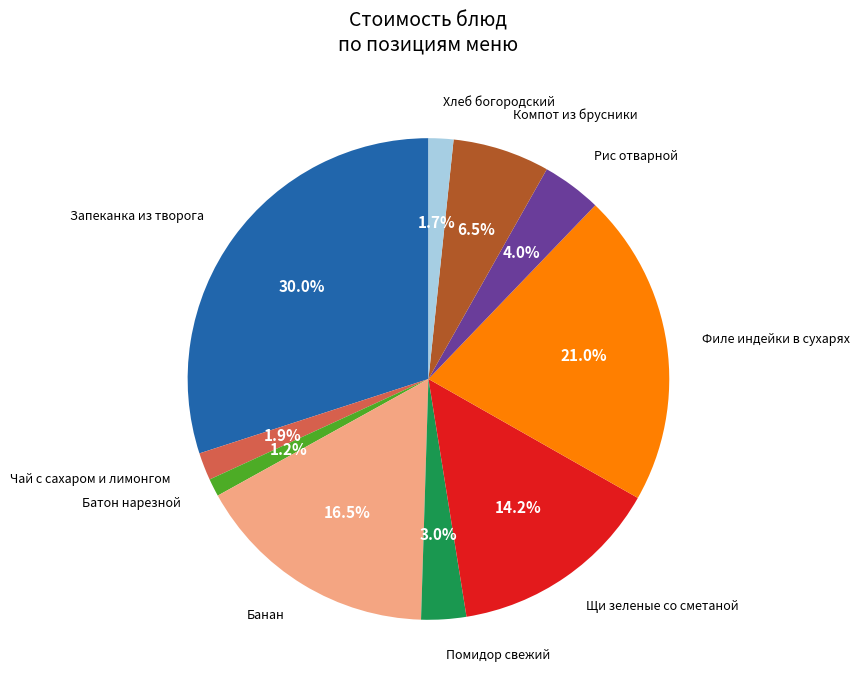

Is there any slice that represents more than half of the pie?

No